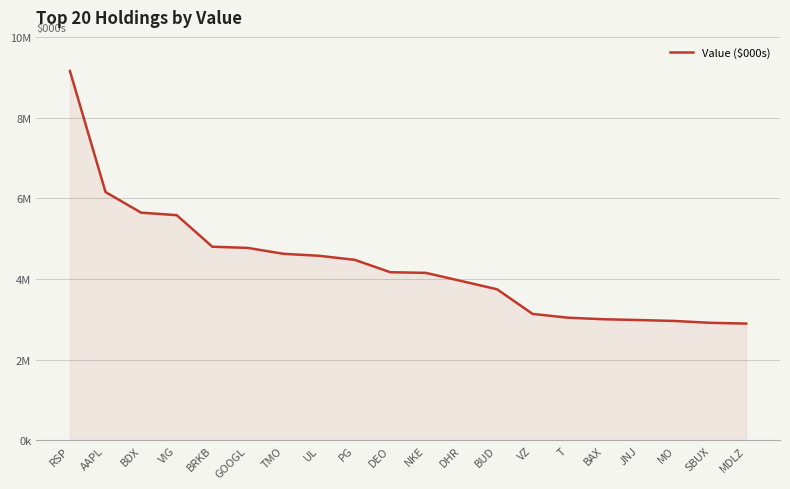

Reading left to right, extract all data points from this chart.

RSP=9155000	AAPL=6155000	BDX=5644000	VIG=5582000	BRKB=4800000	GOOGL=4770000	TMO=4624000	UL=4575000	PG=4475000	DEO=4168000	NKE=4151000	DHR=3949000	BUD=3745000	VZ=3134000	T=3040000	BAX=3002000	JNJ=2982000	MO=2959000	SBUX=2913000	MDLZ=2895000